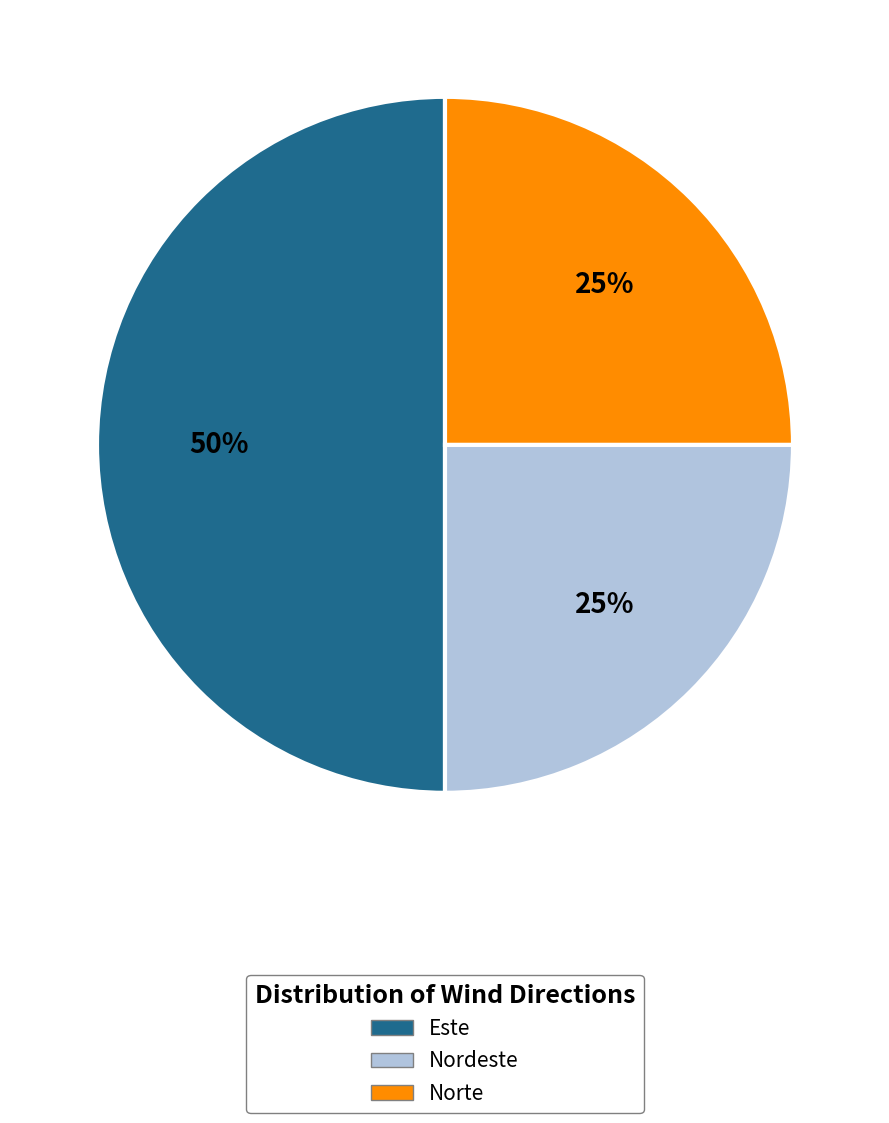

Which category has the biggest portion of the pie?

Este